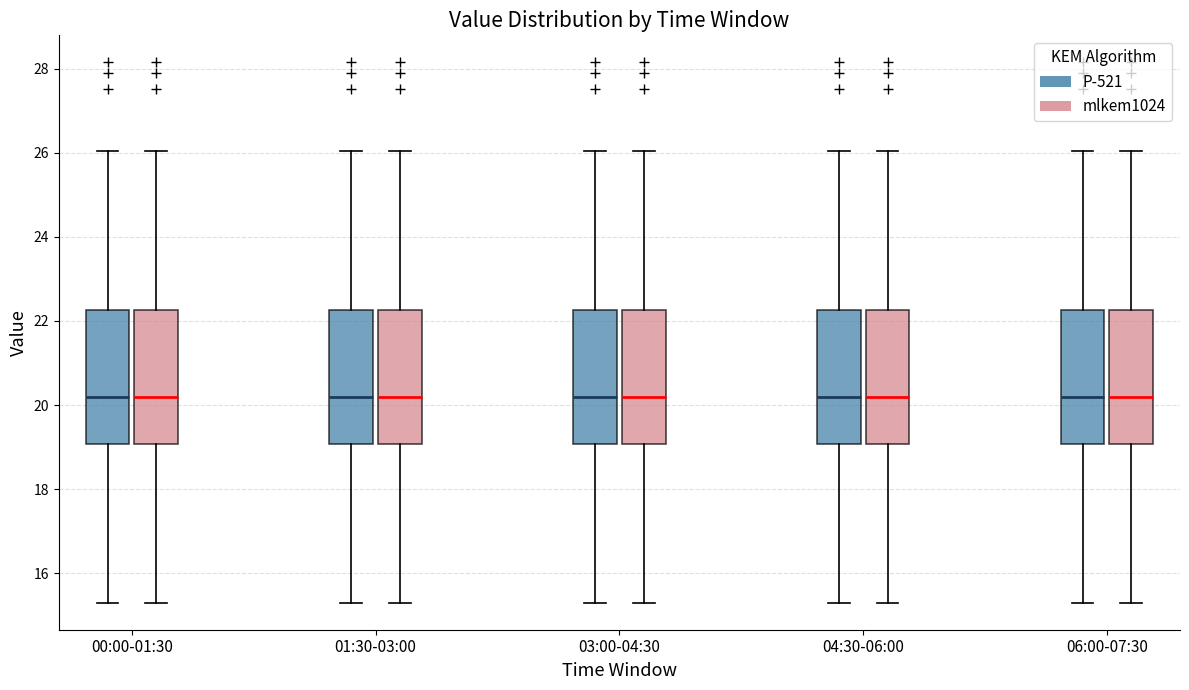

Reading left to right, transcribe this box plot: for each box, give where its median line is, the range the box spans, and where its two whiskers end, as read against the y-axis. The values are not printed on the chart, so give them approximately, as read against the axis.

00:00-01:30 (P-521): median 20.2, box 19.0 to 22.2, whiskers 15.4 to 26.0
00:00-01:30 (mlkem1024): median 20.2, box 19.0 to 22.2, whiskers 15.4 to 26.0
01:30-03:00 (P-521): median 20.2, box 19.0 to 22.2, whiskers 15.4 to 26.0
01:30-03:00 (mlkem1024): median 20.2, box 19.0 to 22.2, whiskers 15.4 to 26.0
03:00-04:30 (P-521): median 20.2, box 19.0 to 22.2, whiskers 15.4 to 26.0
03:00-04:30 (mlkem1024): median 20.2, box 19.0 to 22.2, whiskers 15.4 to 26.0
04:30-06:00 (P-521): median 20.2, box 19.0 to 22.2, whiskers 15.4 to 26.0
04:30-06:00 (mlkem1024): median 20.2, box 19.0 to 22.2, whiskers 15.4 to 26.0
06:00-07:30 (P-521): median 20.2, box 19.0 to 22.2, whiskers 15.4 to 26.0
06:00-07:30 (mlkem1024): median 20.2, box 19.0 to 22.2, whiskers 15.4 to 26.0